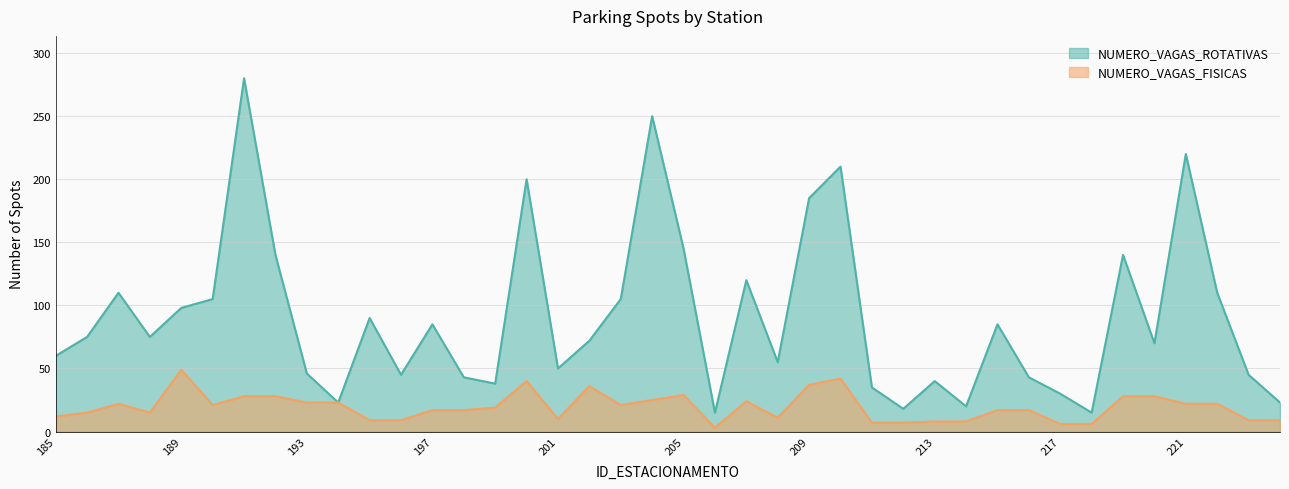

True or false: NUMERO_VAGAS_FISICAS and NUMERO_VAGAS_ROTATIVAS cross at least once.

False